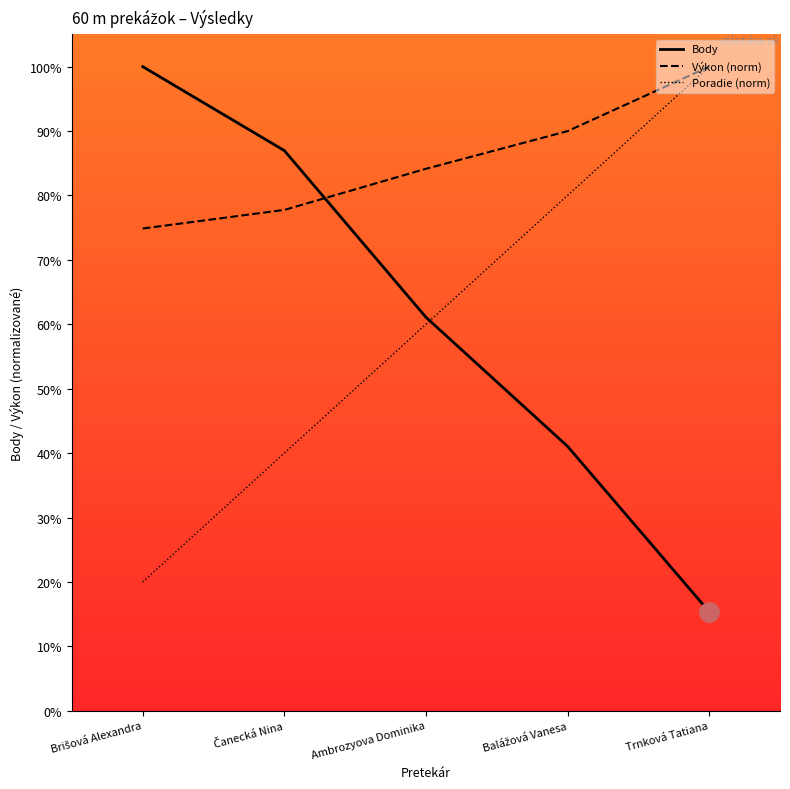

How many series are shown in this chart?

3